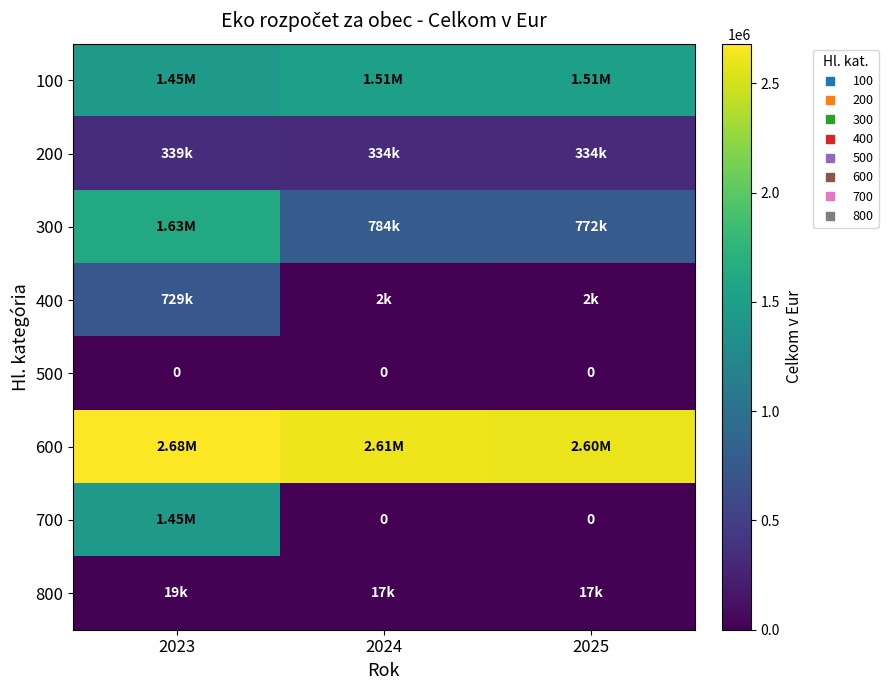

Which category has the highest value in the 500 series?

2023